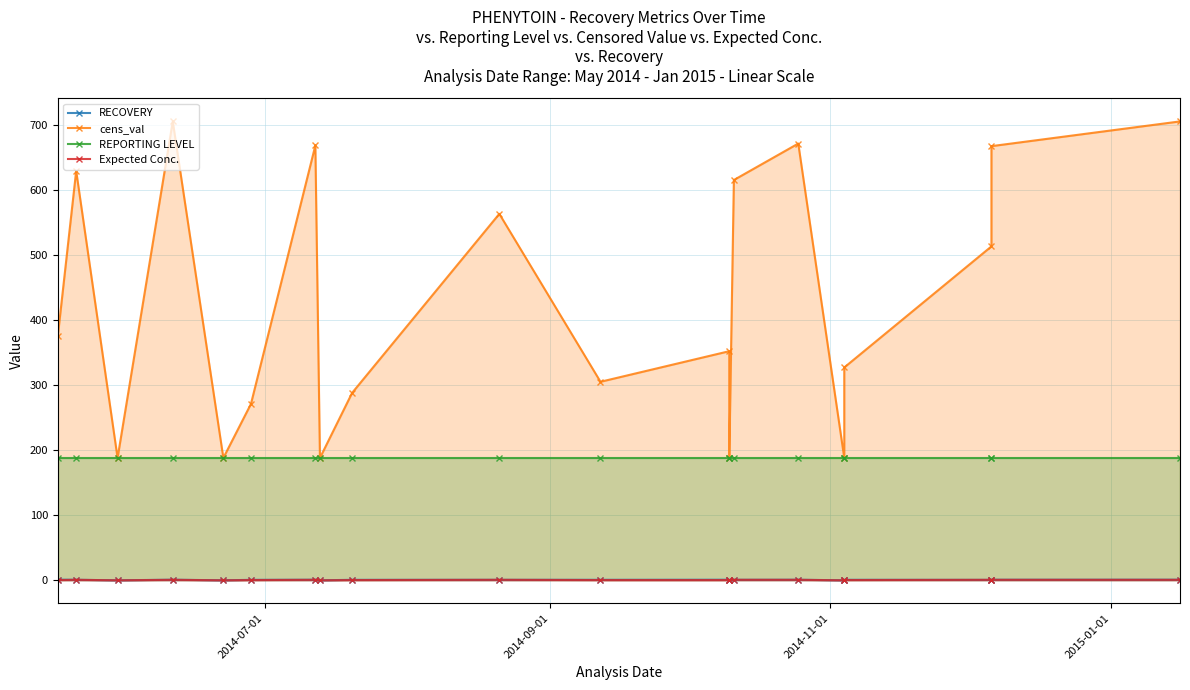

The value of Expected Conc. at 19 is 1.3. True or false?

False